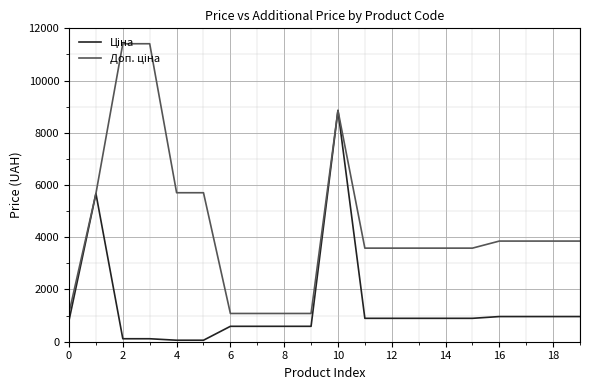

How many lines are shown in the chart?

2